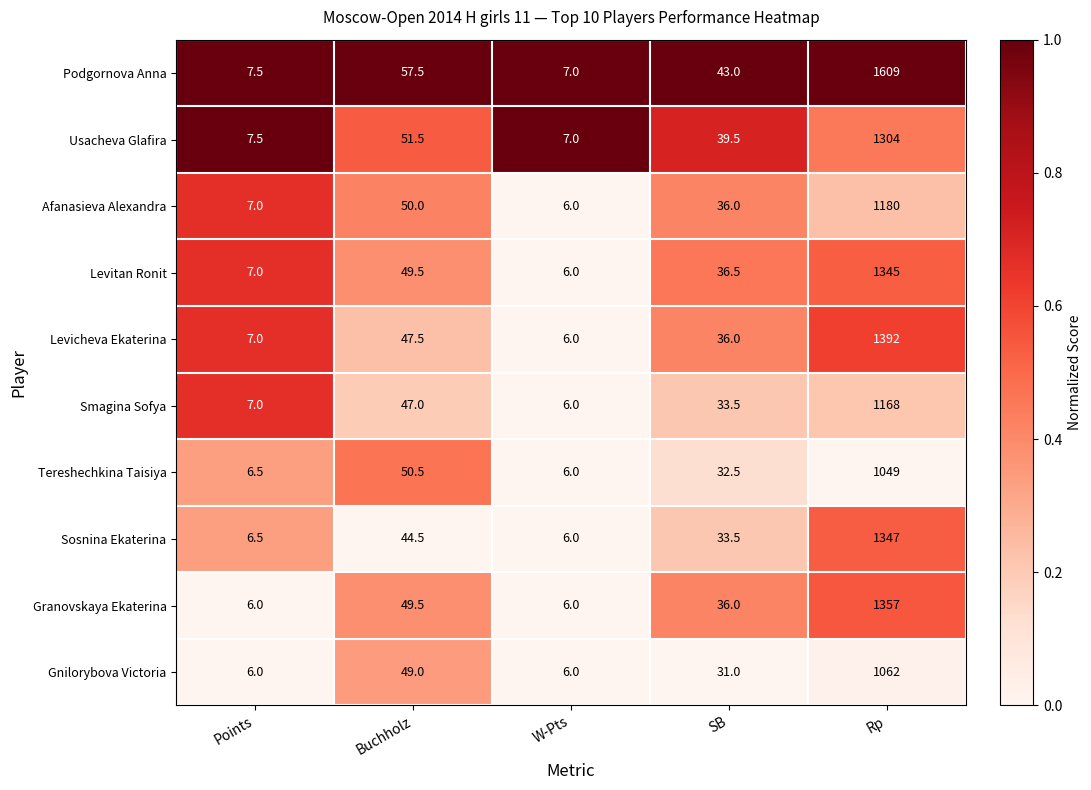

Rank the series by their maximum value, from lowest to highest.

Tereshechkina Taisiya, Gnilorybova Victoria, Smagina Sofya, Afanasieva Alexandra, Usacheva Glafira, Levitan Ronit, Sosnina Ekaterina, Granovskaya Ekaterina, Levicheva Ekaterina, Podgornova Anna